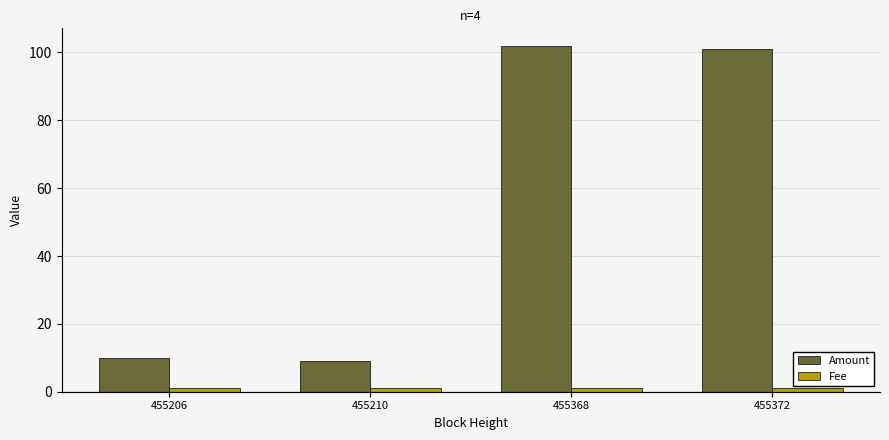

What is the smallest value displayed?

1